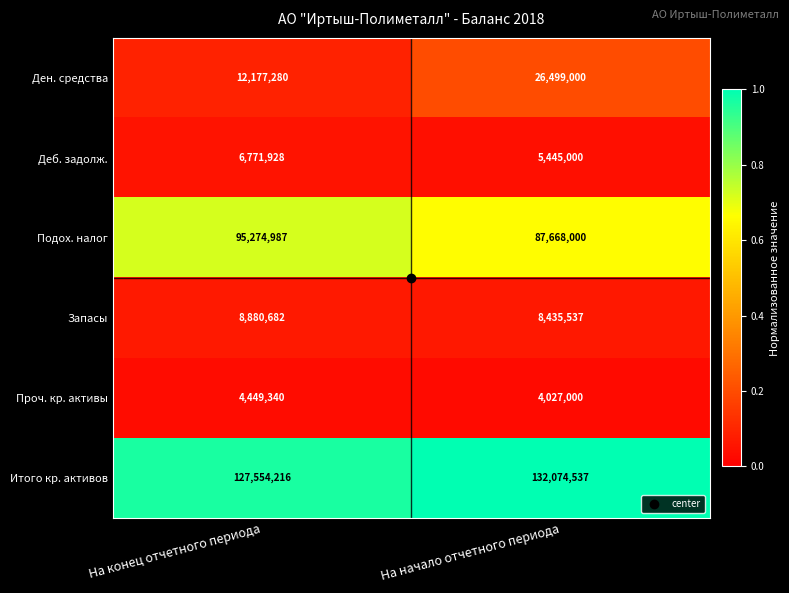

At which category does the chart reach its minimum across all series?

На начало отчетного периода